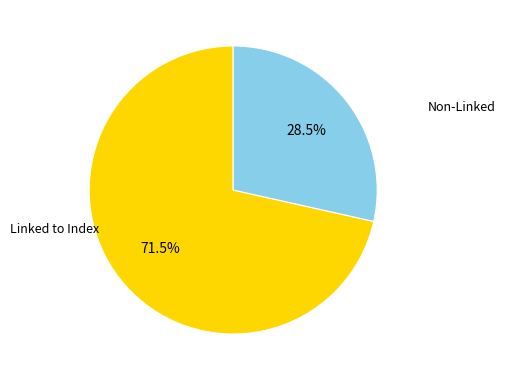

Which category accounts for the majority?

Linked to Index